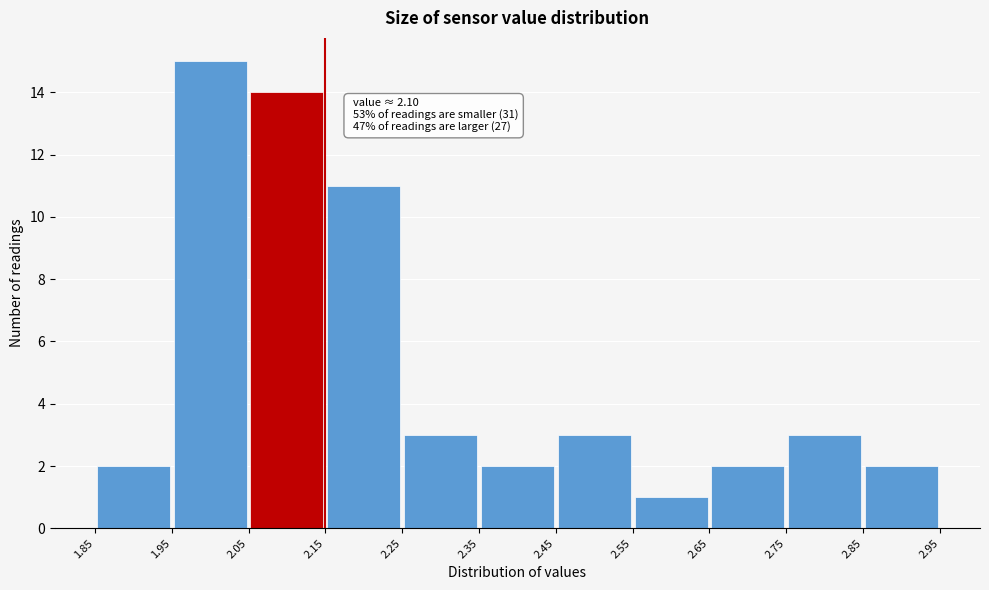

Which range on the x-axis has the tallest bar?

1.95 to 2.05